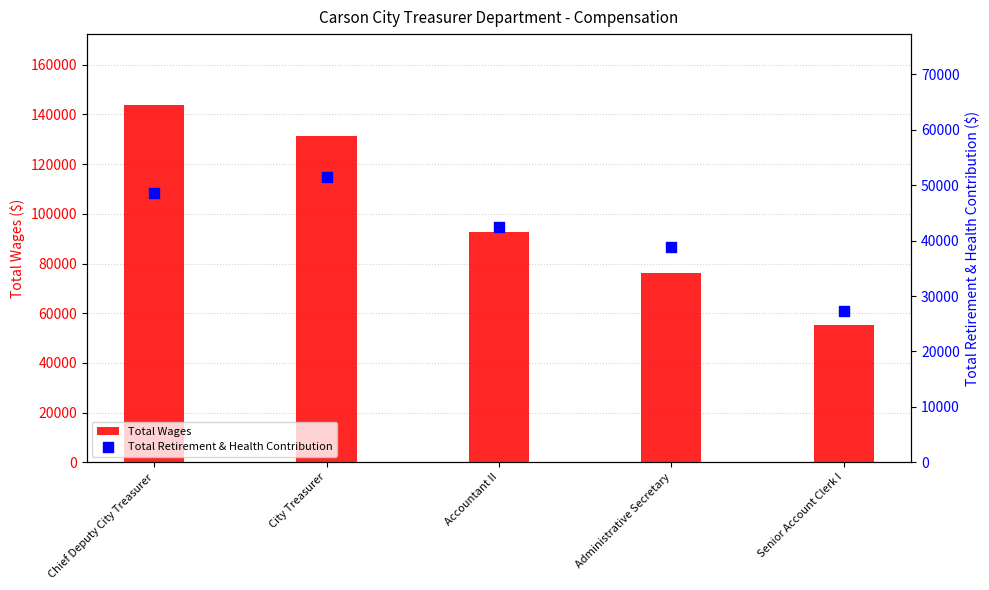

At how many categories does at least one series exceed 100486?

2